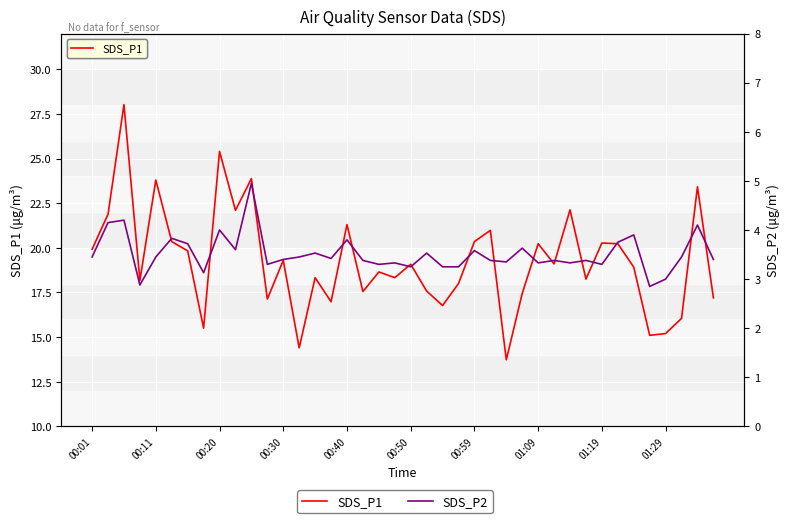

Reading right to left, what are all the values shown in this chart?

SDS_P1: 17.2	23.4	16.1	15.2	15.1	18.9	20.2	20.3	18.2	22.1	19.1	20.2	17.4	13.7	21.0	20.4	18.0	16.8	17.6	19.1	18.3	18.6	17.6	21.3	17.0	18.3	14.4	19.3	17.1	23.9	22.1	25.4	15.5	19.8	20.4	23.8	18.2	28.0	21.9	19.9
SDS_P2: 3.4	4.1	3.5	3.0	2.9	3.9	3.8	3.3	3.4	3.3	3.4	3.3	3.6	3.4	3.4	3.6	3.2	3.2	3.5	3.2	3.3	3.3	3.4	3.8	3.4	3.5	3.5	3.4	3.3	5.0	3.6	4.0	3.1	3.7	3.8	3.5	2.9	4.2	4.2	3.5